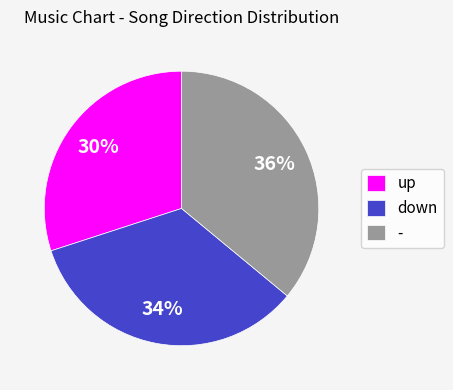

To the nearest percent, what is the difference between the largest and smallest slice percentages?

6%